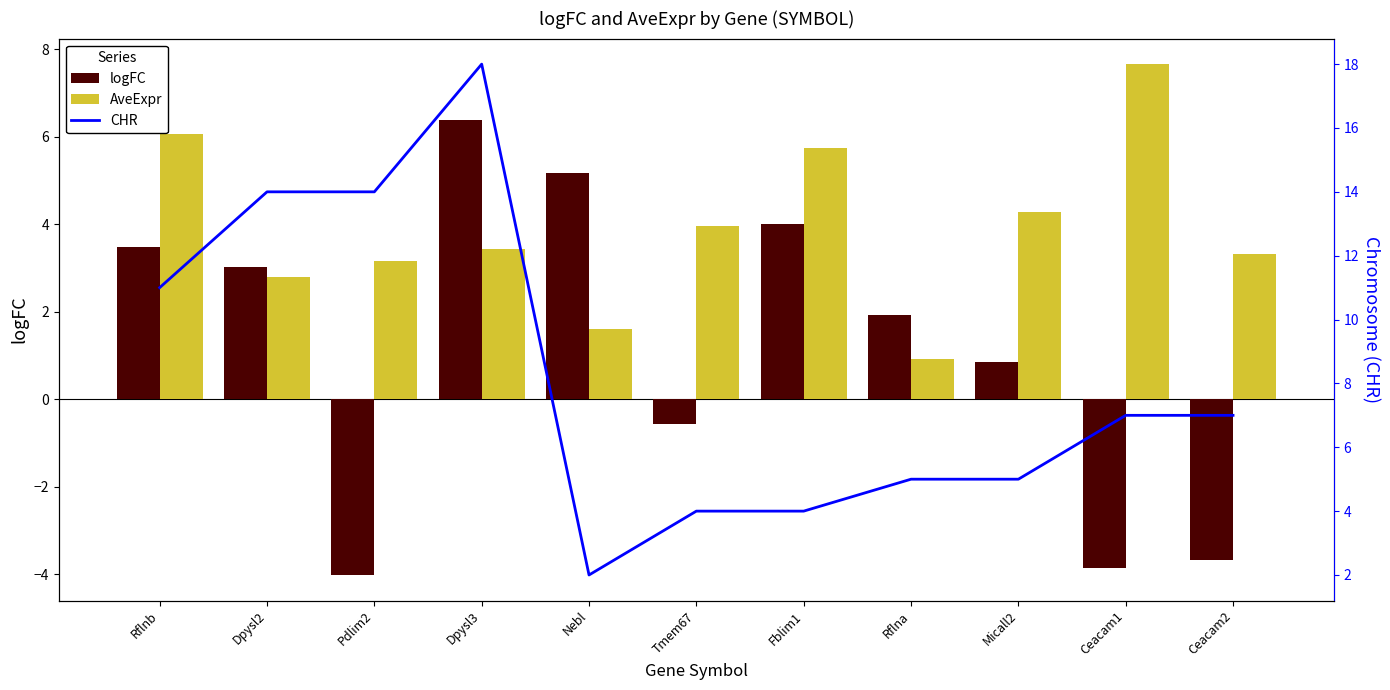

Reading left to right, transcribe all the data shown in this chart.

logFC: 3.5	3.0	-4.0	6.4	5.2	-0.6	4.0	1.9	0.8	-3.9	-3.7
AveExpr: 6.1	2.8	3.2	3.4	1.6	4.0	5.8	0.9	4.3	7.7	3.3
CHR: 11.0	14.0	14.0	18.0	2.0	4.0	4.0	5.0	5.0	7.0	7.0